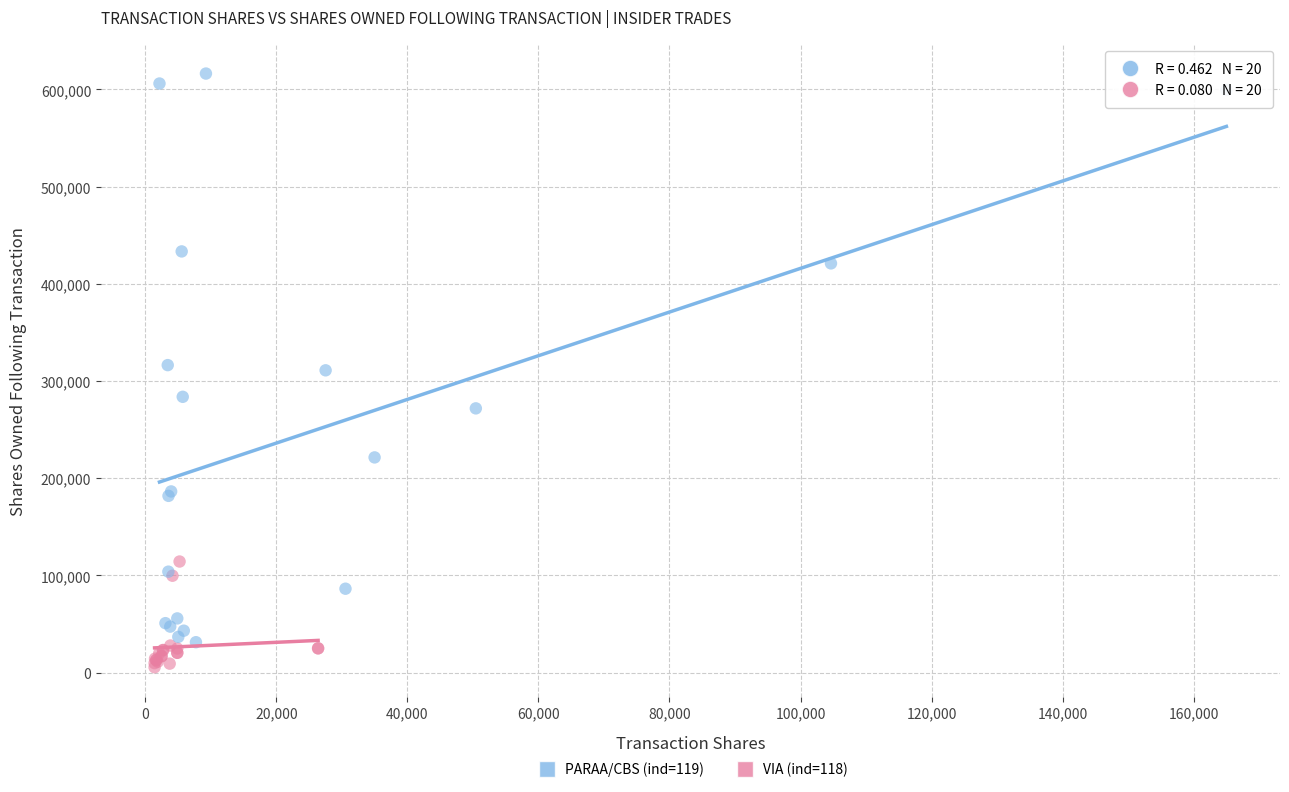

Which series has the widest spread of Y values?

PARAA/CBS (ind=119)